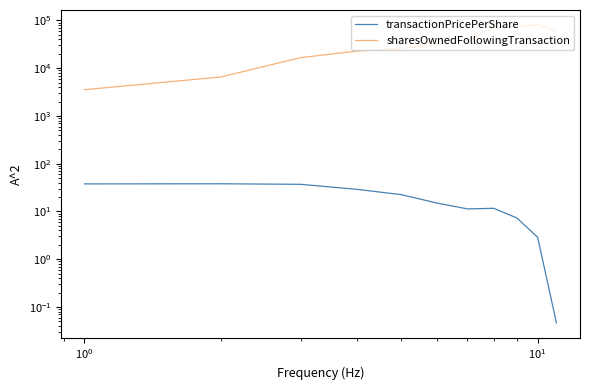

What are all the series names shown in the legend?

transactionPricePerShare, sharesOwnedFollowingTransaction